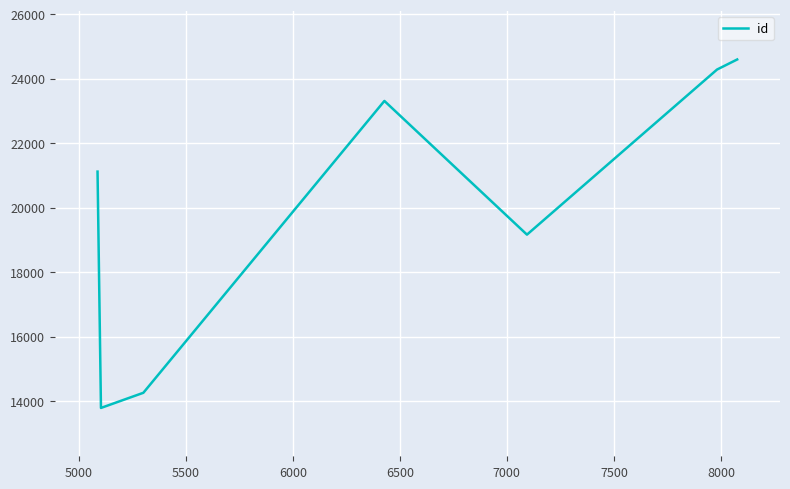

What is the difference between the maximum and minimum values?

10813.0